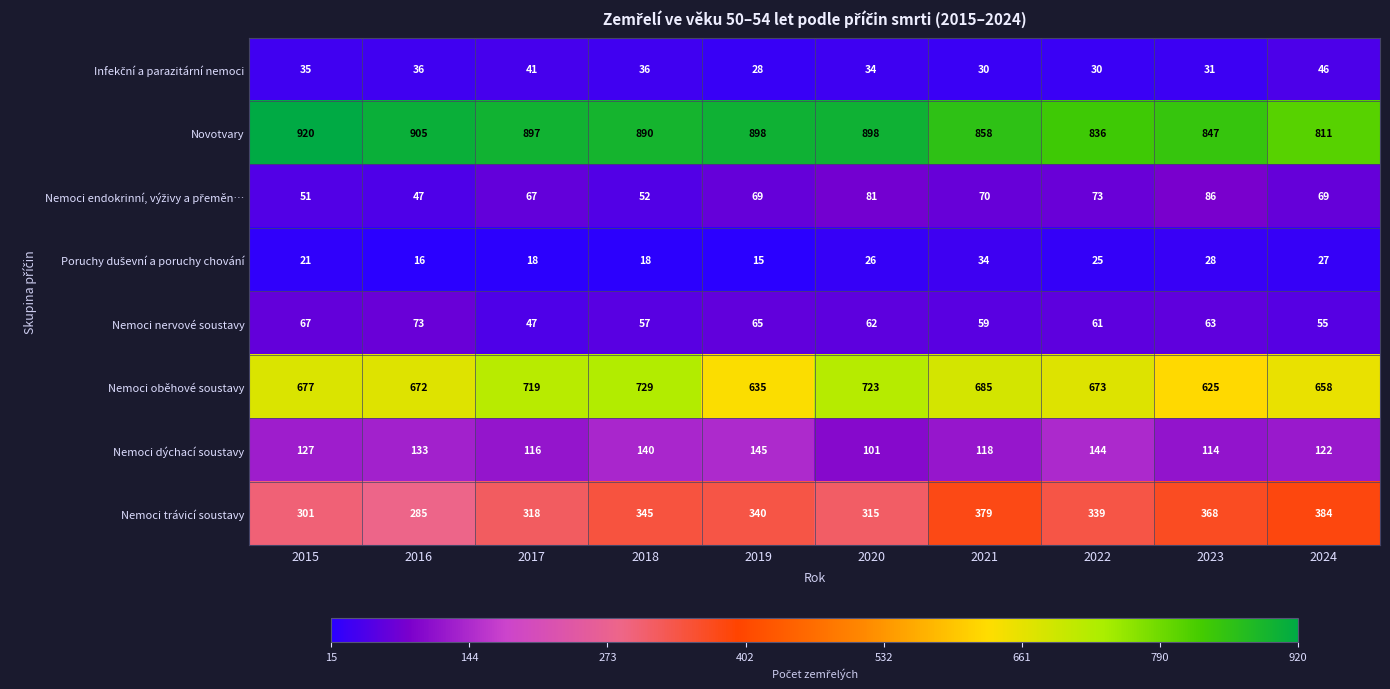

What value does the Nemoci dýchací soustavy series have at 2016?

133